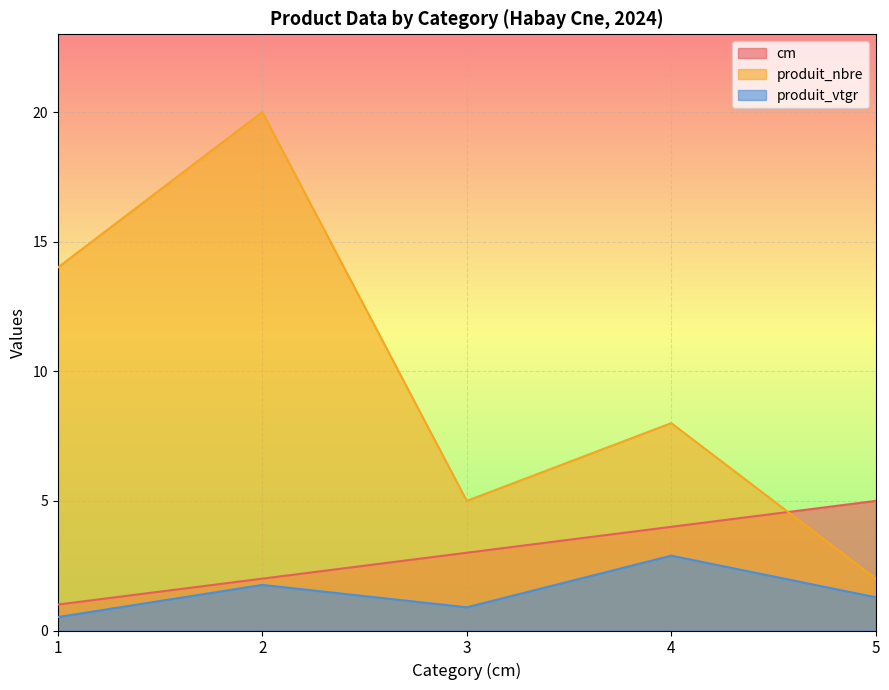

How many data points in cm are above 3?

2